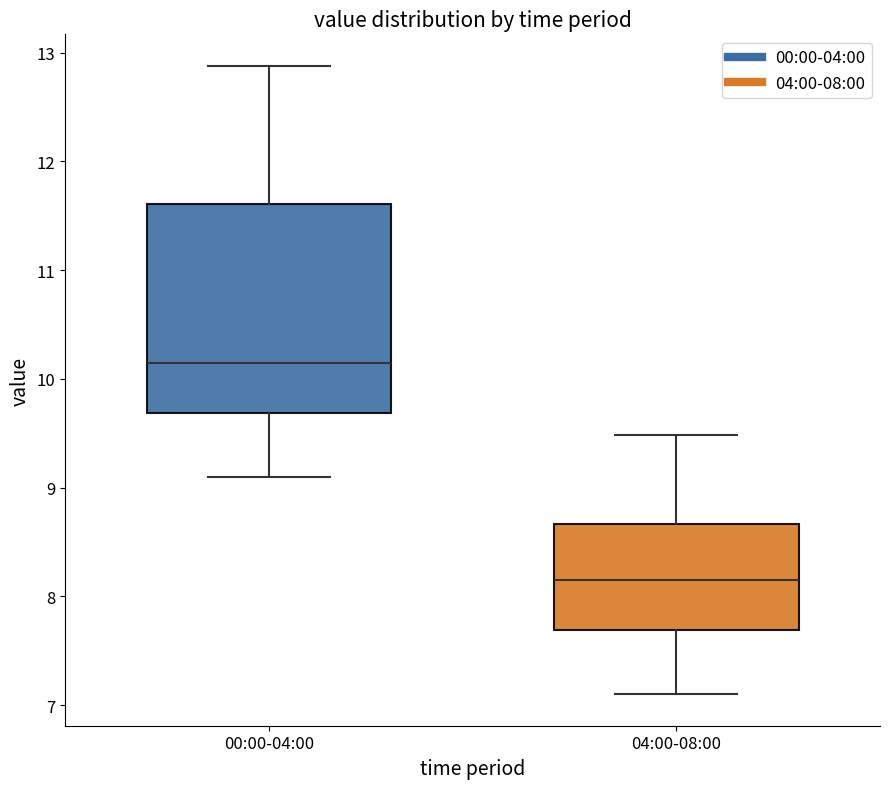

Reading left to right, transcribe this box plot: for each box, give where its median line is, the range the box spans, and where its two whiskers end, as read against the y-axis. The values are not printed on the chart, so give them approximately, as read against the axis.

00:00-04:00: median 10.2, box 9.7 to 11.6, whiskers 9.1 to 12.9
04:00-08:00: median 8.2, box 7.7 to 8.7, whiskers 7.1 to 9.5